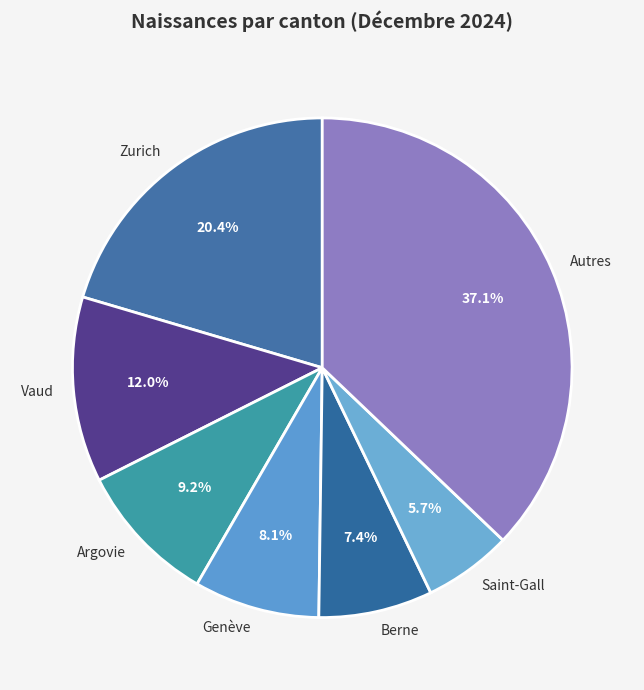

Rank the categories by value from lowest to highest.

Saint-Gall, Berne, Genève, Argovie, Vaud, Zurich, Autres